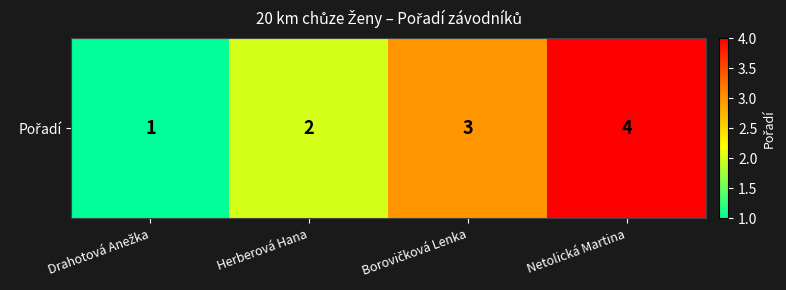

The chart shows a value of 1 at Herberová Hana. True or false?

False